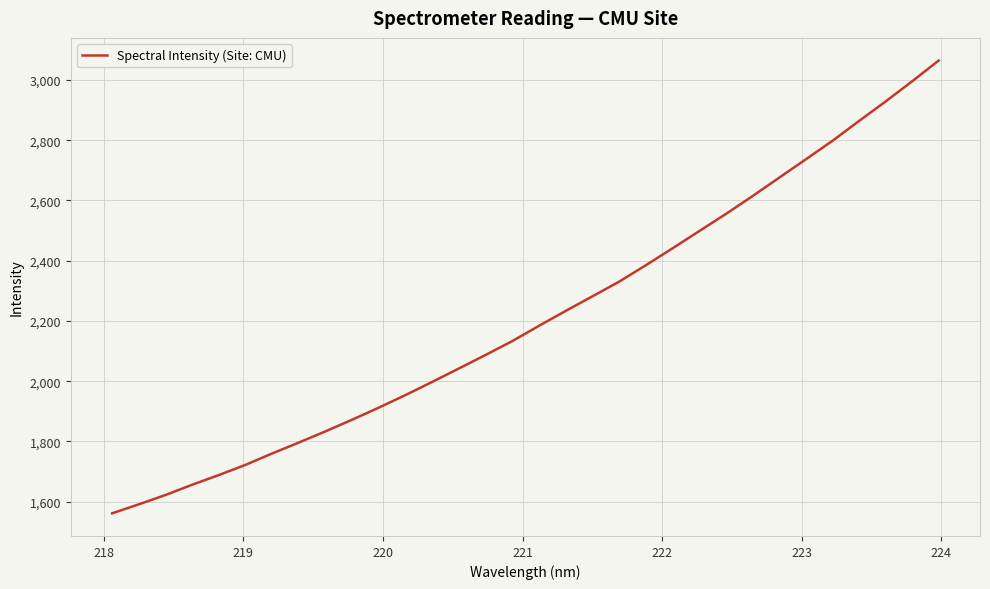

What is the difference between the maximum and minimum values?

1502.8